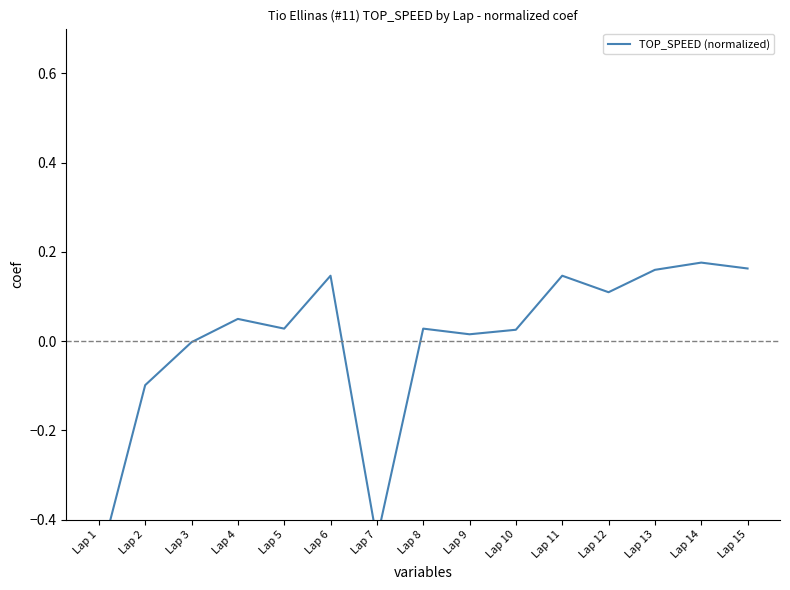

At which category does the chart reach its minimum across all series?

Lap 1